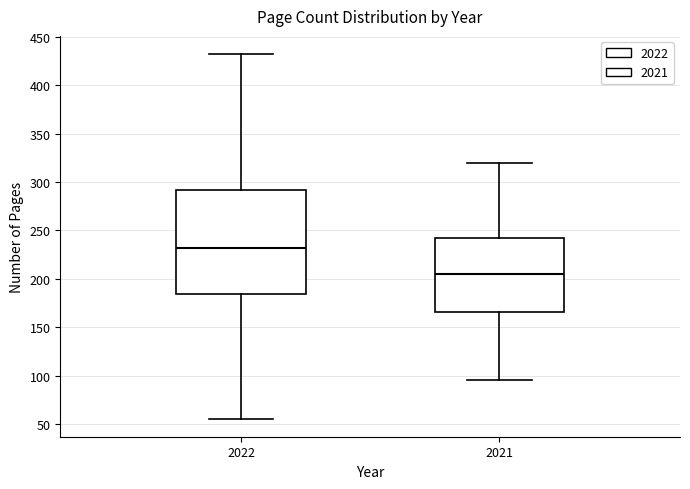

Where does the median line of the box at x = 2022 sit on the y-axis? The values are not printed on the chart, so give them approximately, as read against the axis.

230